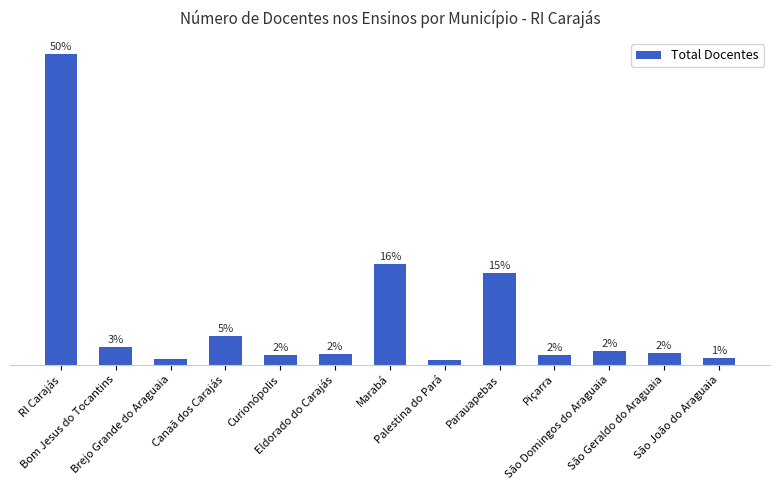

What is the change in value from Palestina do Pará to Piçarra?

+0.9